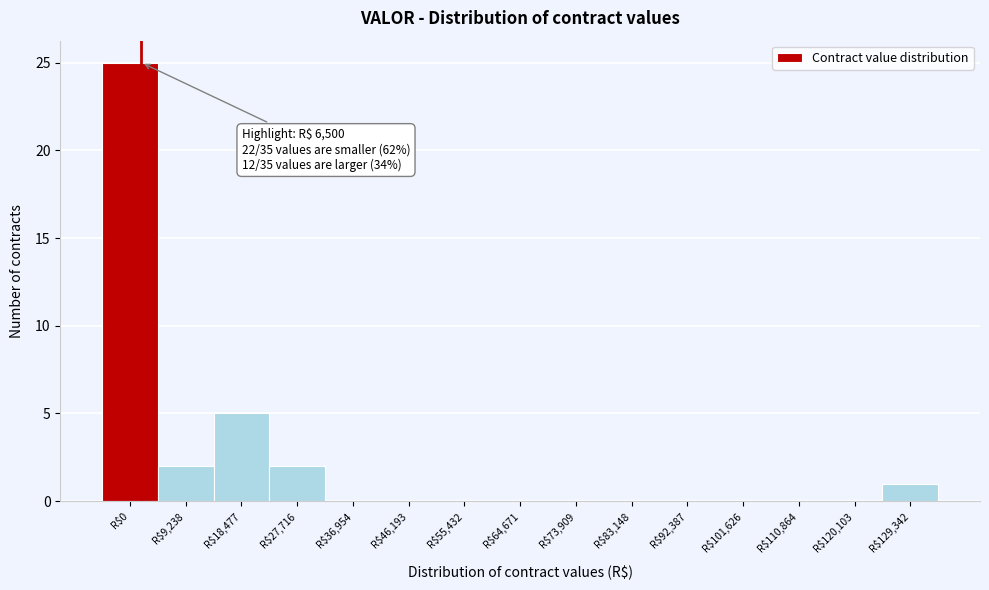

What is the maximum value shown in the chart?

25